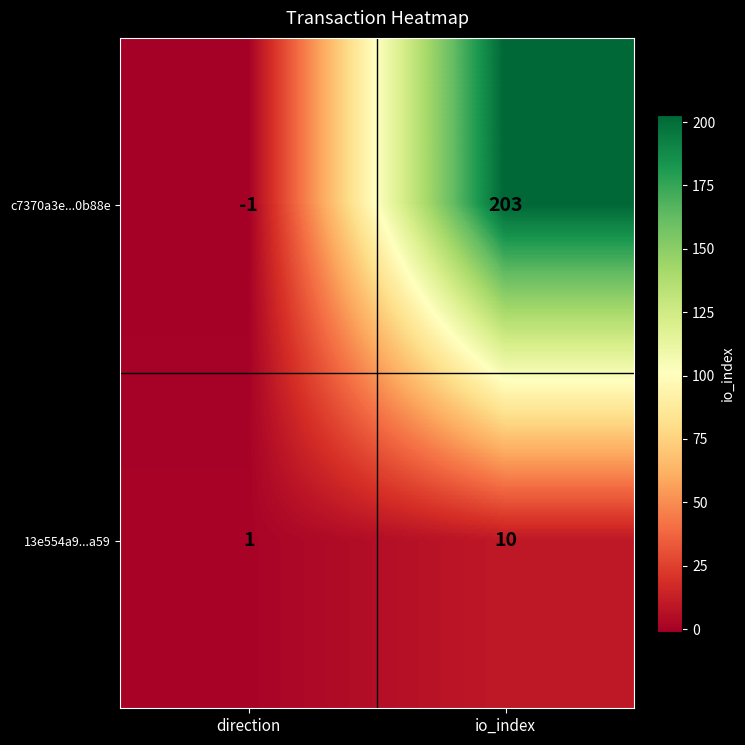

Reading left to right, what are all the values shown in this chart?

c7370a3e...0b88e: direction=-1	io_index=203
13e554a9...a59: direction=1	io_index=10